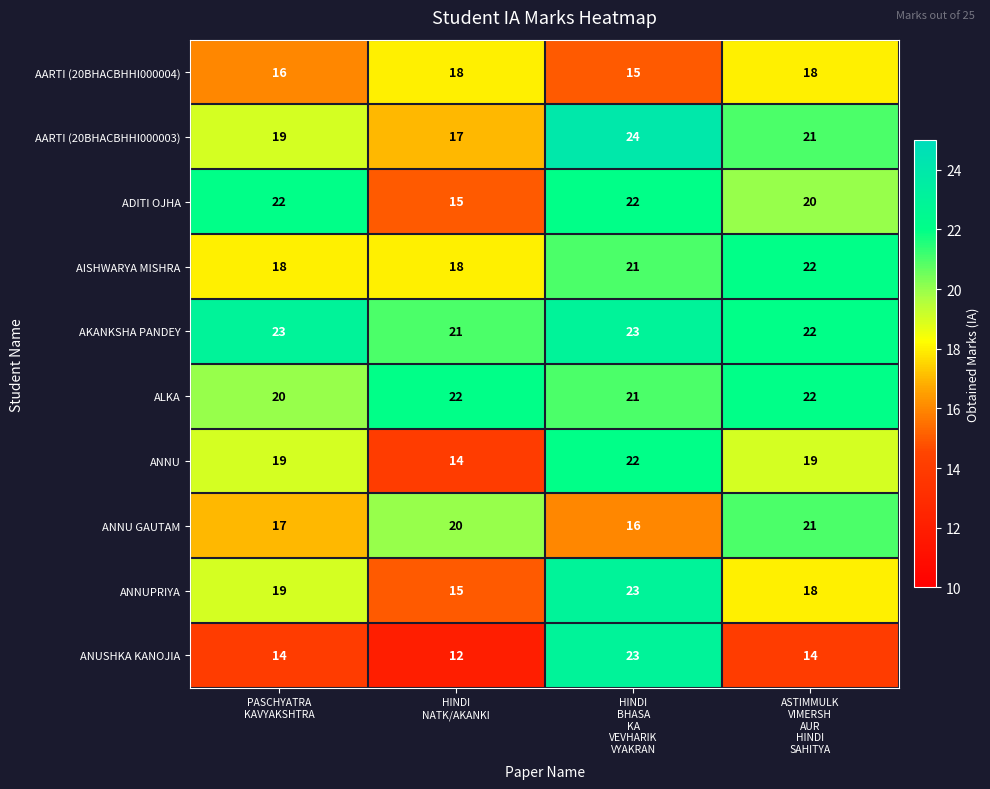

At how many categories does at least one series exceed 13?

4